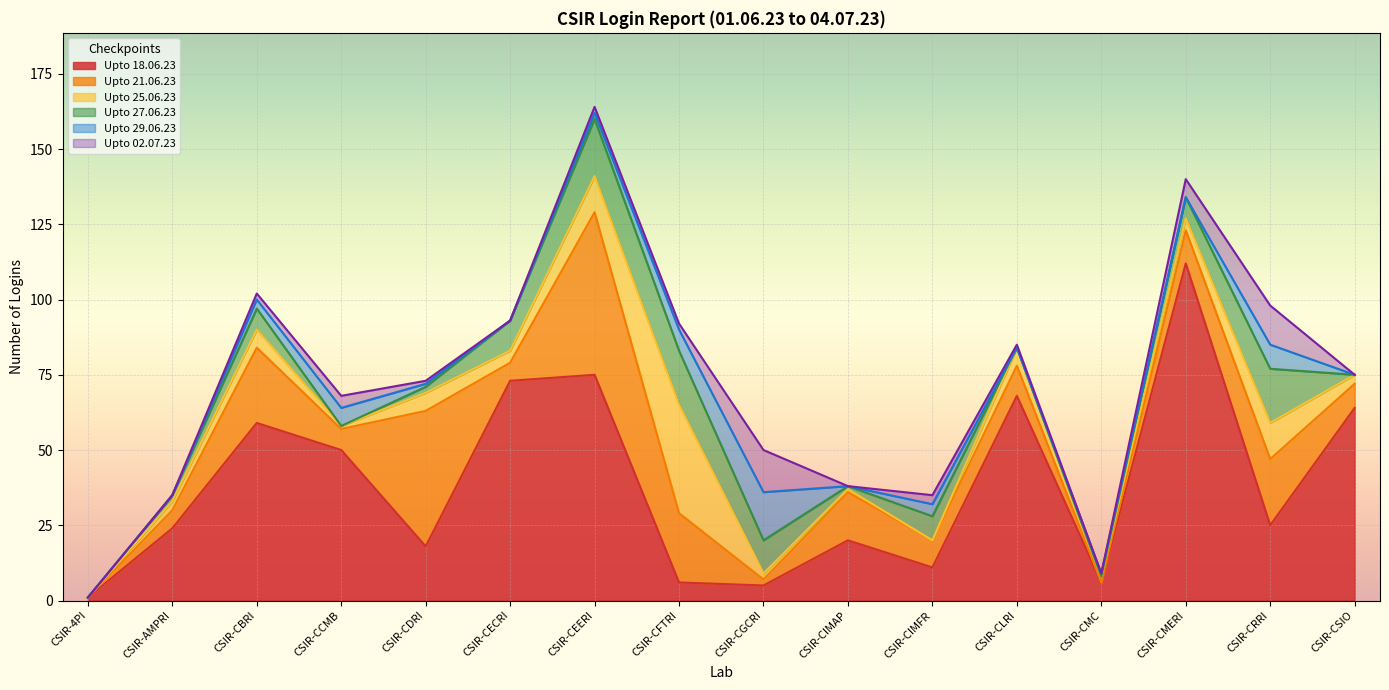

What is the label of the 9th point from the left?

CSIR-CGCRI